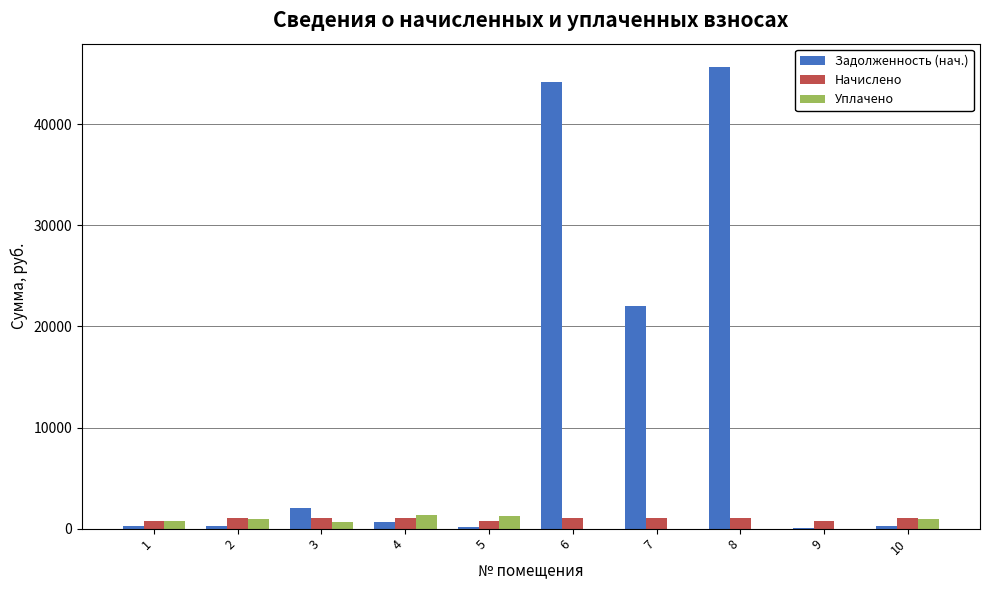

Is the value of Задолженность (нач.) at 6 greater than the value of Уплачено at 2?

Yes